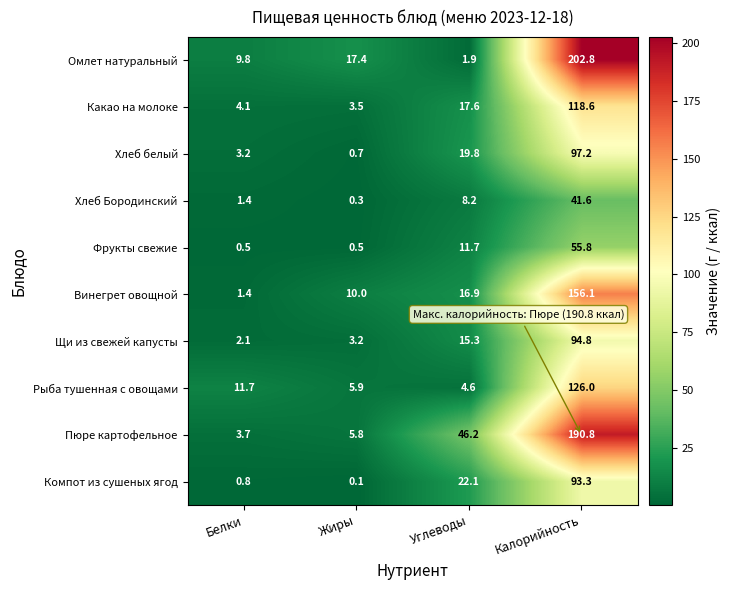

Which category has the highest value in the Рыба тушенная с овощами series?

Калорийность